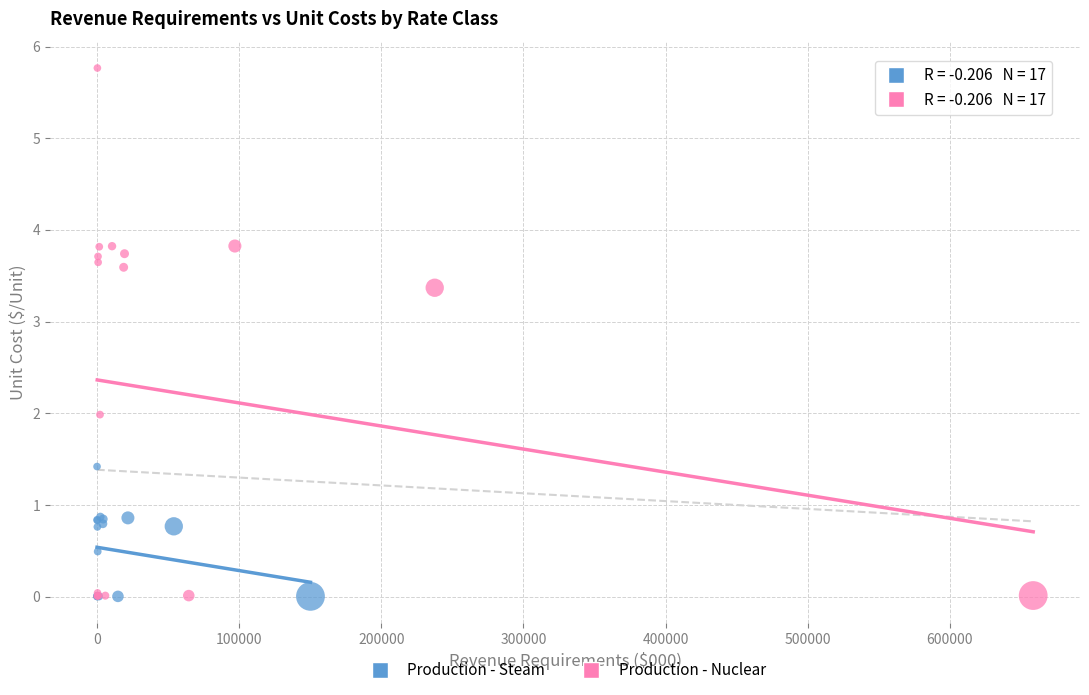

Which series has the largest Y range (max minus min)?

Production - Nuclear